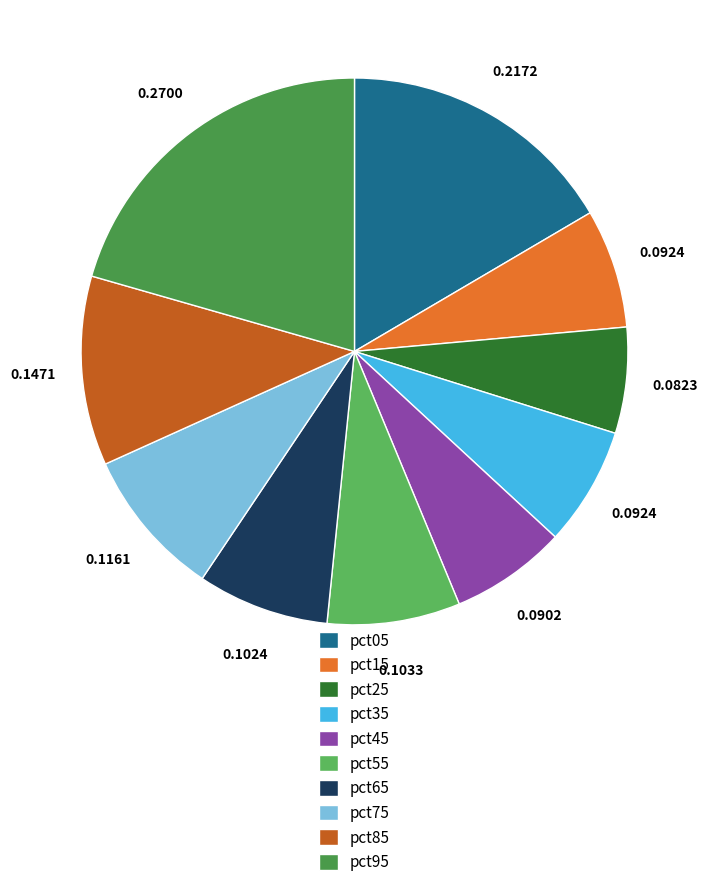

How many slices are in this pie chart?

10